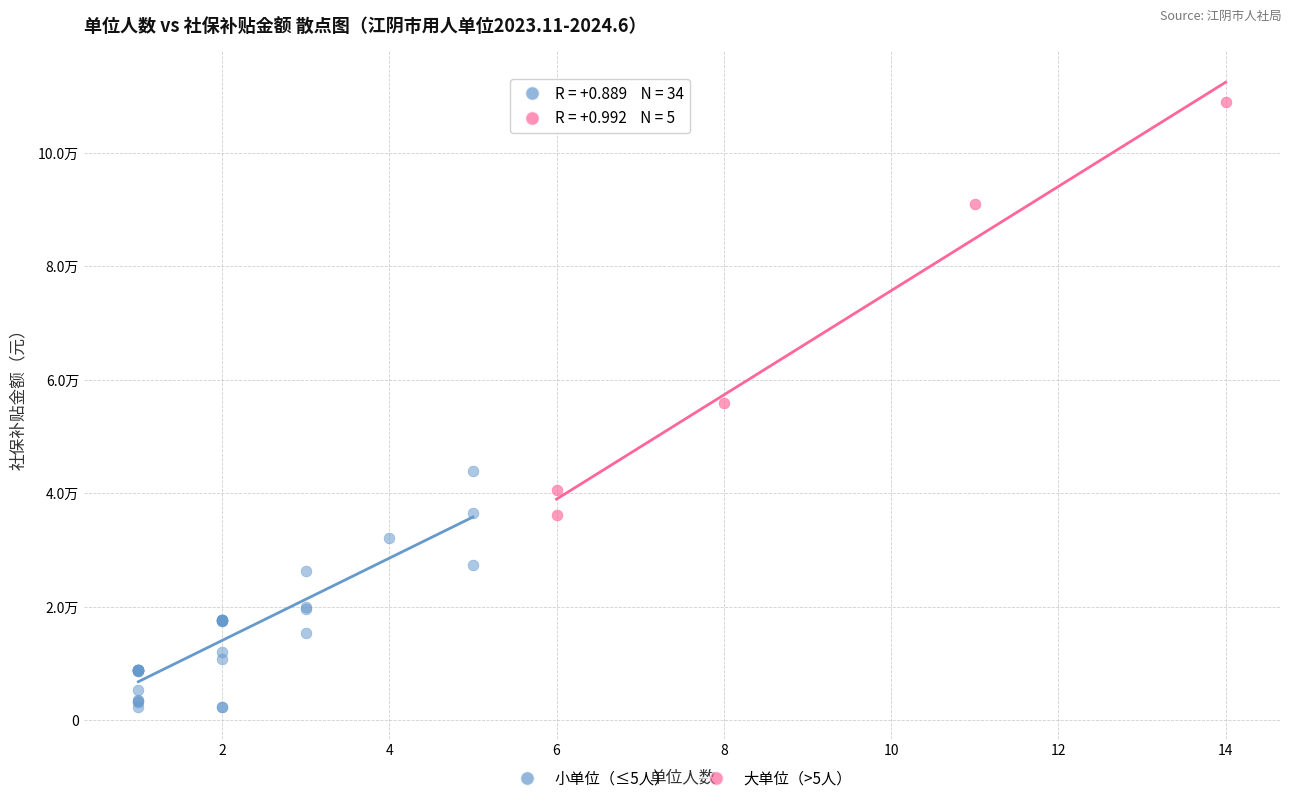

What are all the series names shown in the legend?

小单位（≤5人）, 大单位（>5人）